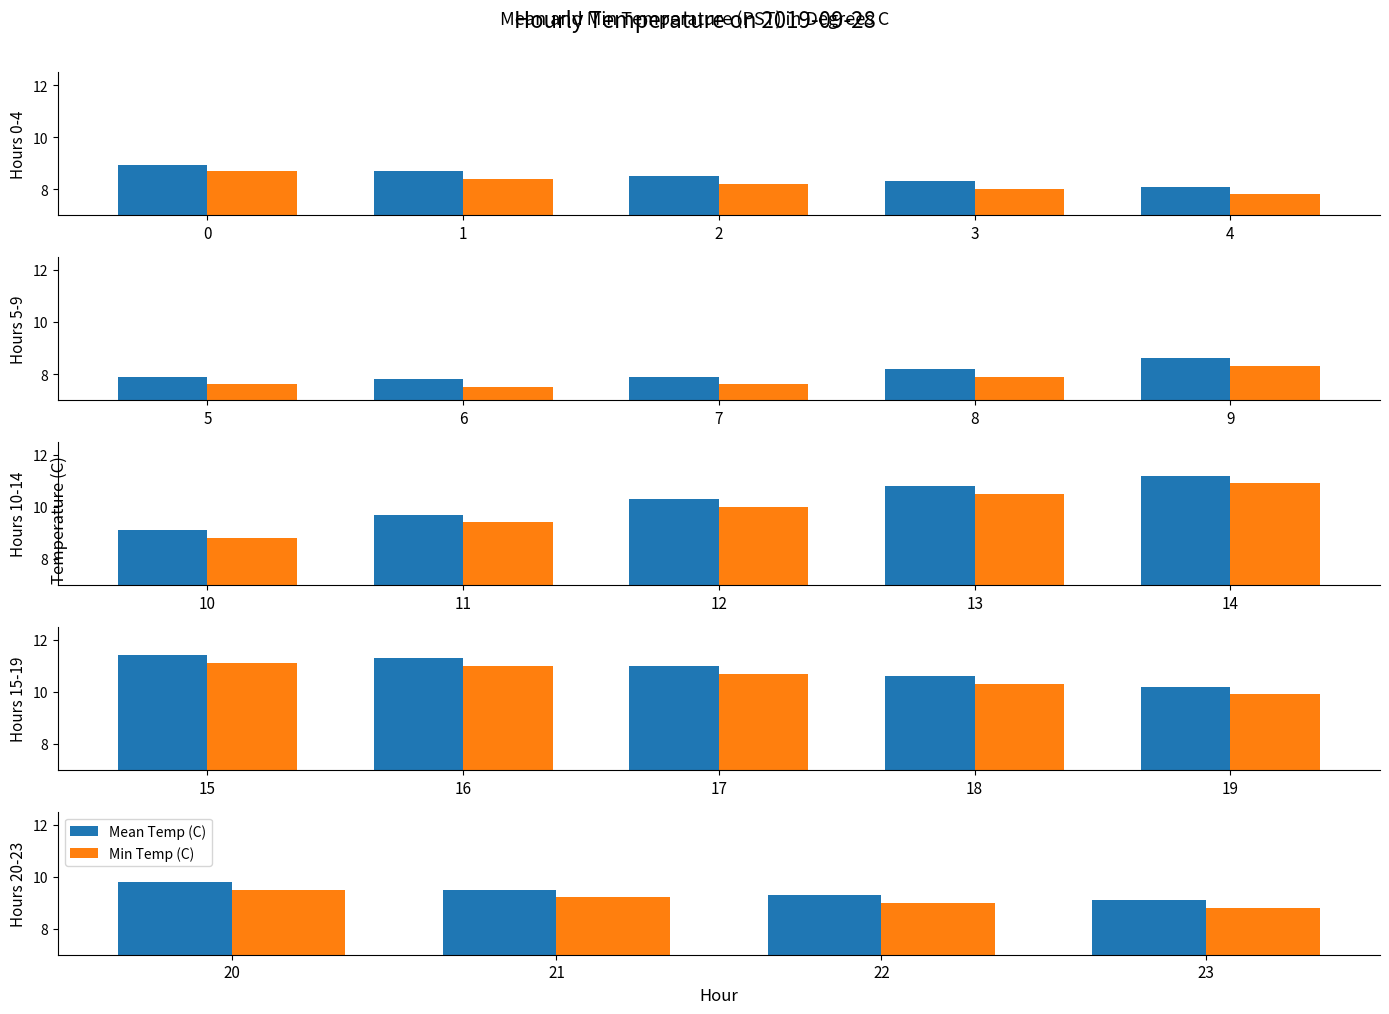

Is it true that Min Temp (C) equals 12.7 at 20?

False